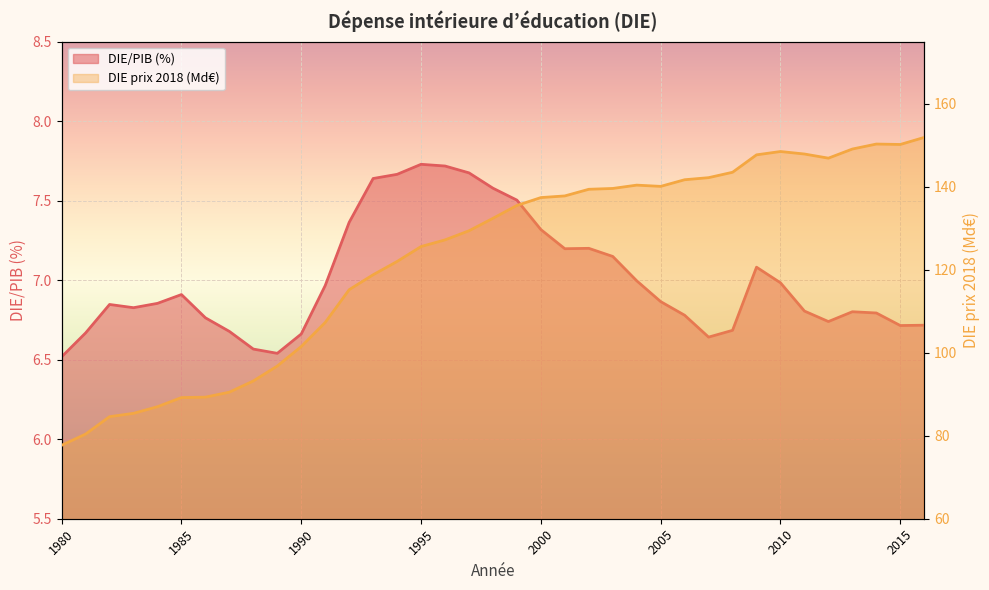

In DIE/PIB (%), how many points are higher than both neighbors (excluding endpoints)?

6